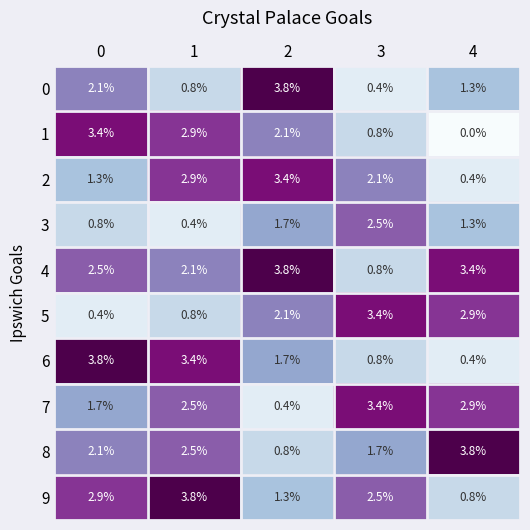

How many distinct data groups are displayed?

10